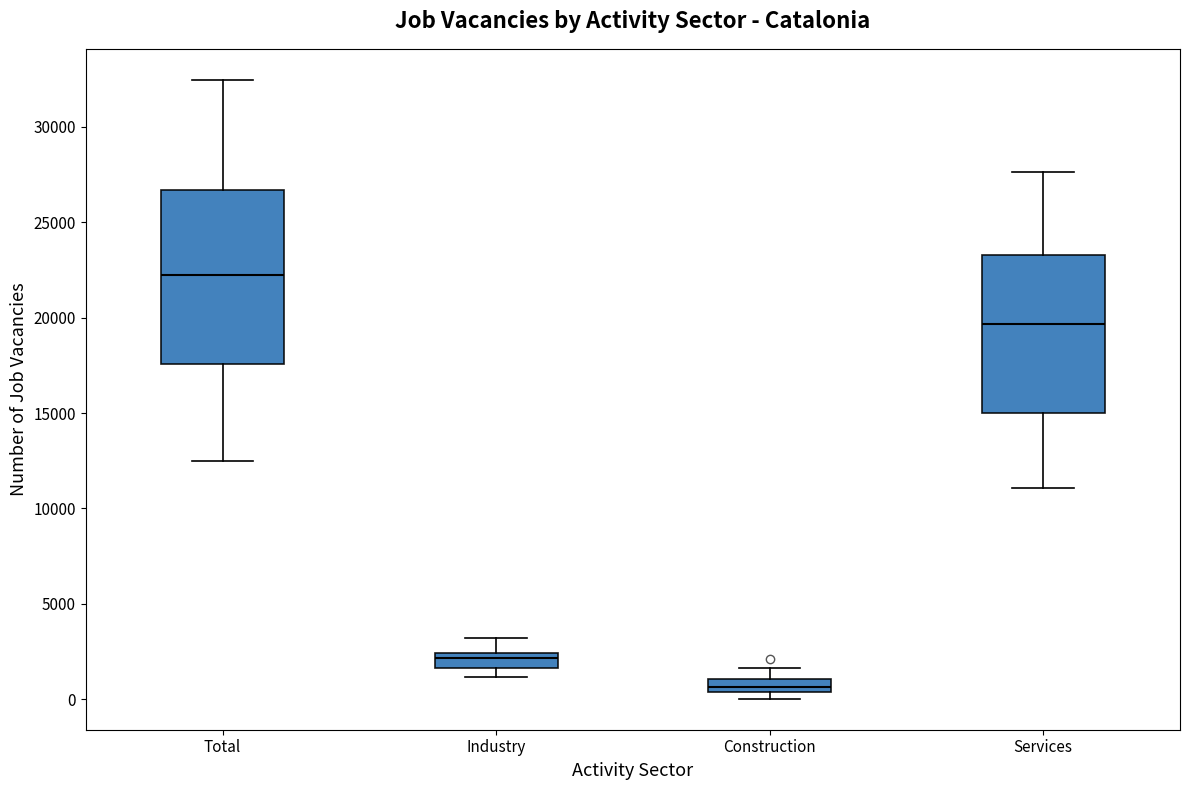

Which box's median line is the highest?

Total